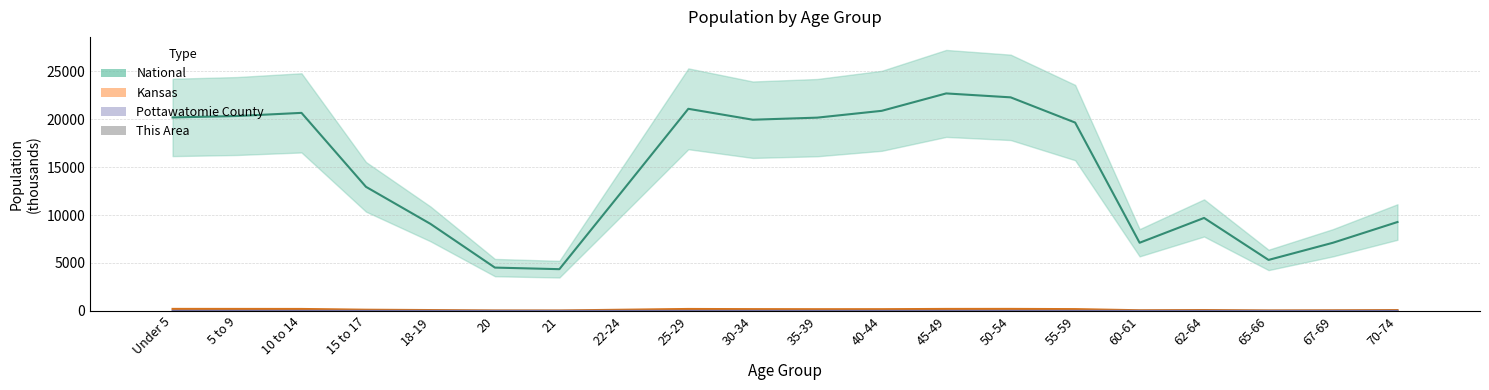

Where is National (mid) nearest to the value 13531?

15 to 17